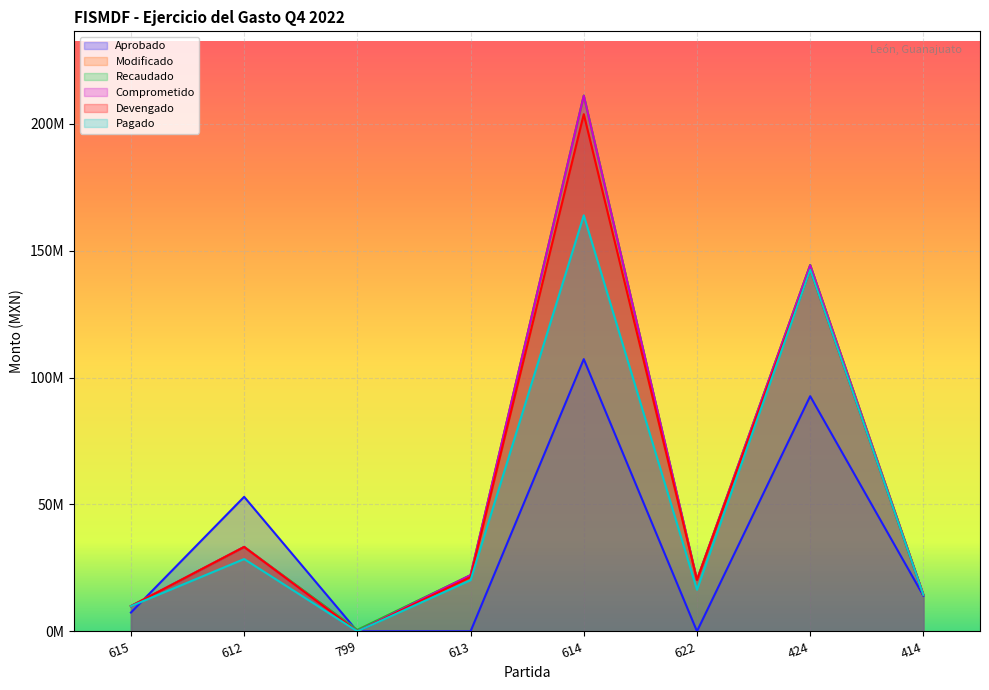

At which label does Aprobado reach its minimum?

799